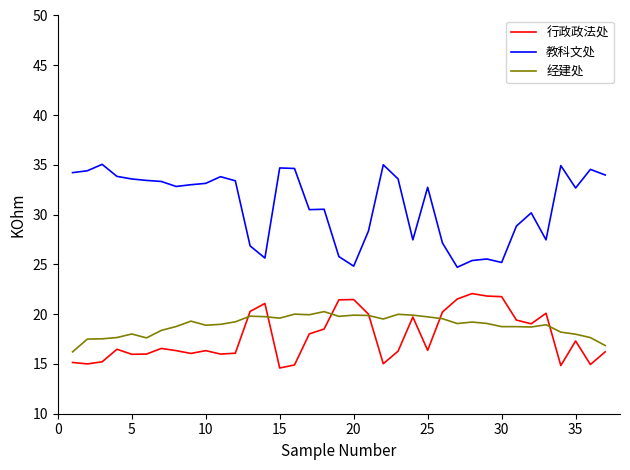

True or false: 行政政法处 and 教科文处 intersect in this chart.

False